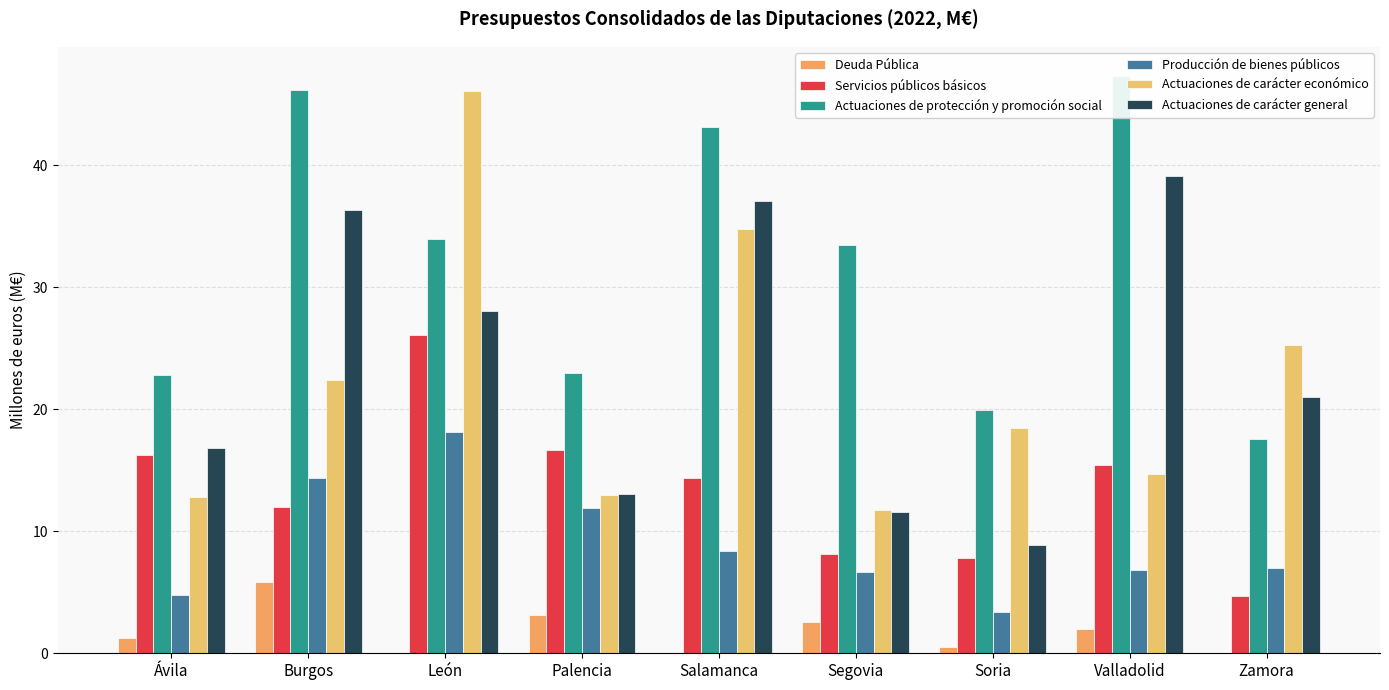

At León, list the series in order from largest to smallest.

Actuaciones de carácter económico, Actuaciones de protección y promoción social, Actuaciones de carácter general, Servicios públicos básicos, Producción de bienes públicos, Deuda Pública